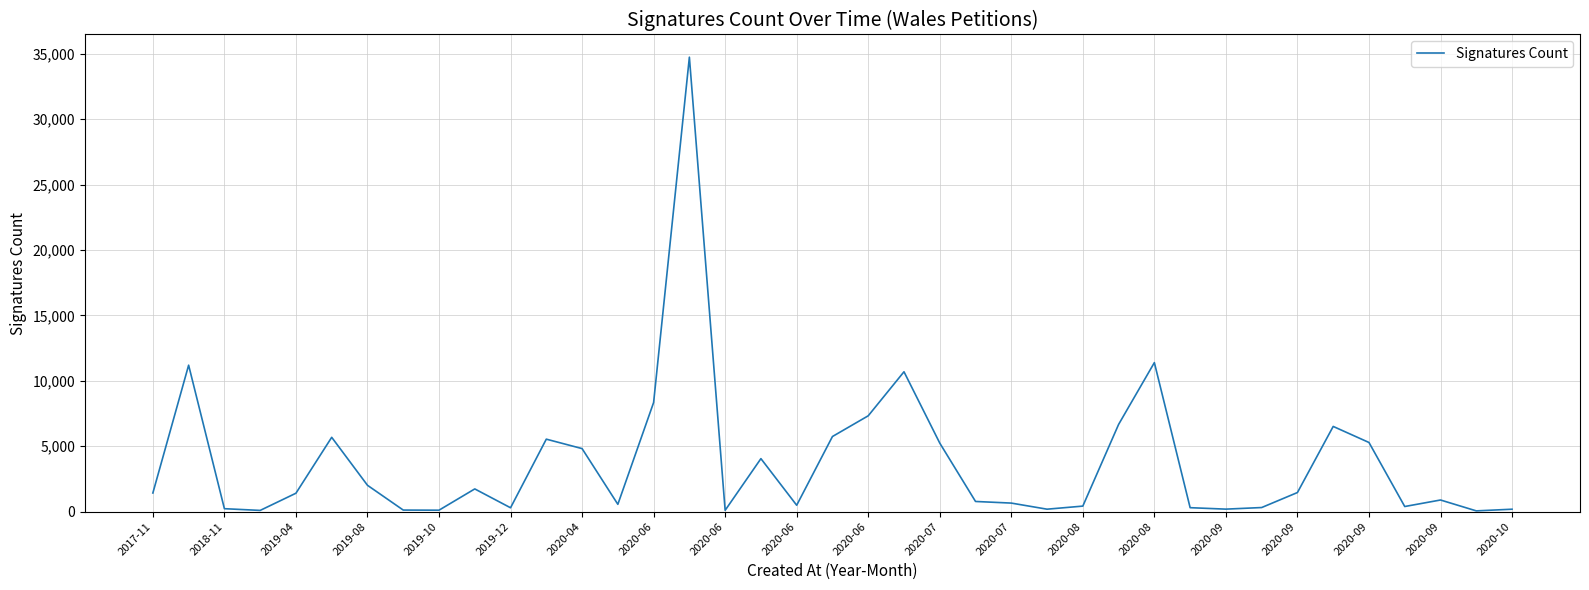

What is the smallest value displayed?

60